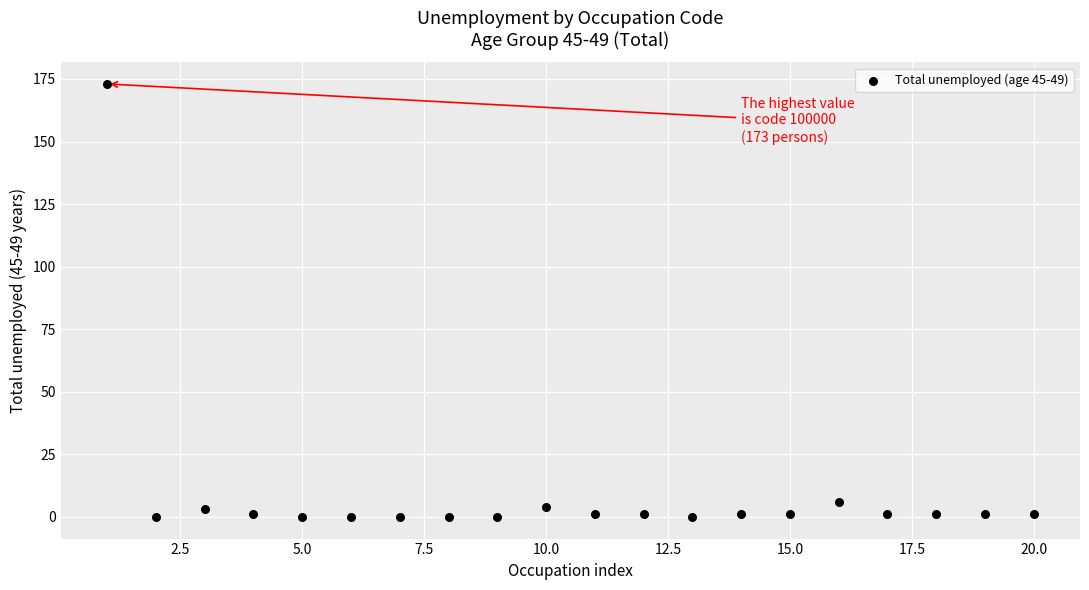

What Y value in the scatter plot is closest to 86?

6